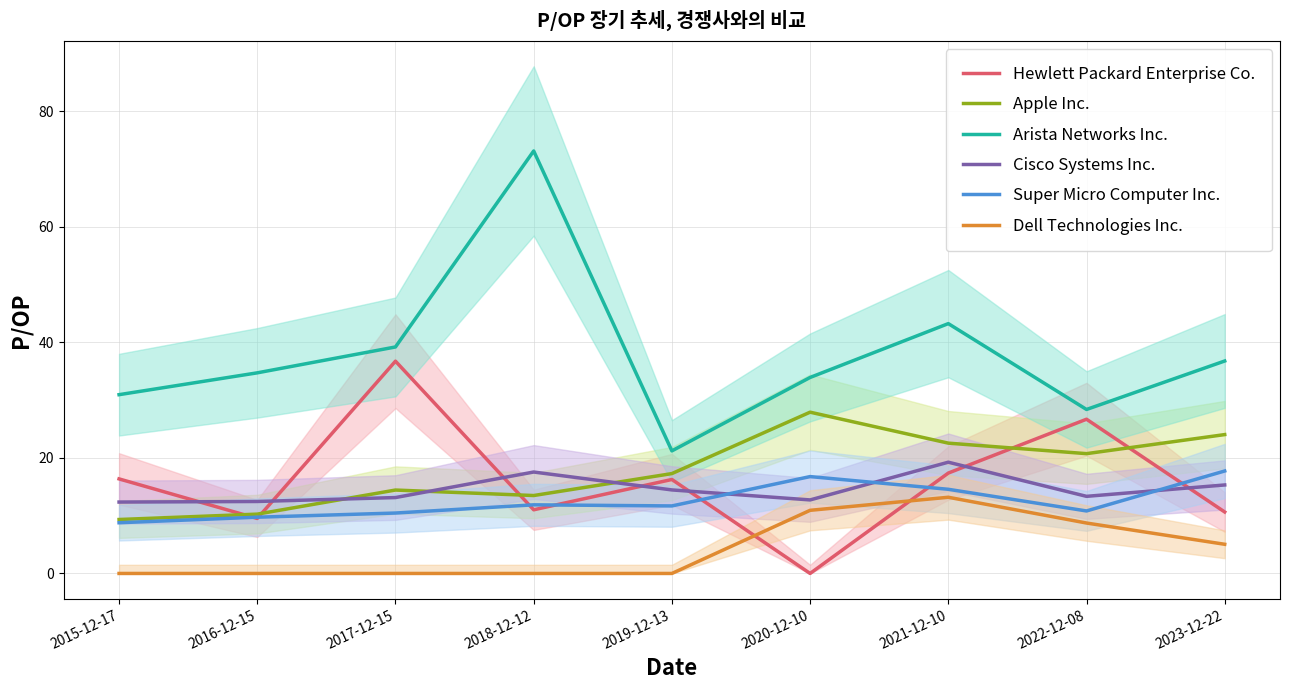

True or false: Cisco Systems Inc. has more than 1 interior local peaks.

True